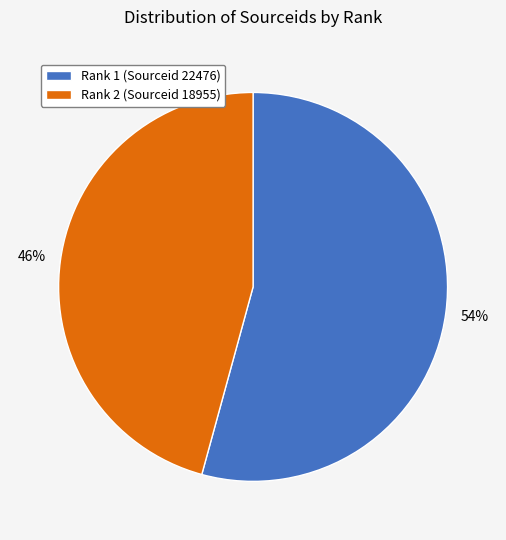

True or false: Rank 2 (Sourceid 18955) accounts for 58% of the total.

False